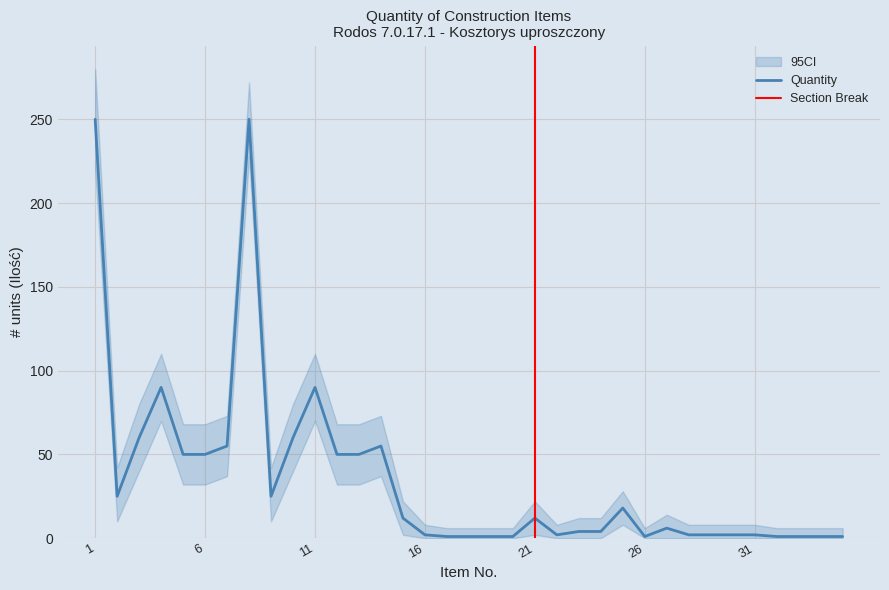

What is the average value of the CI_upper series?

47